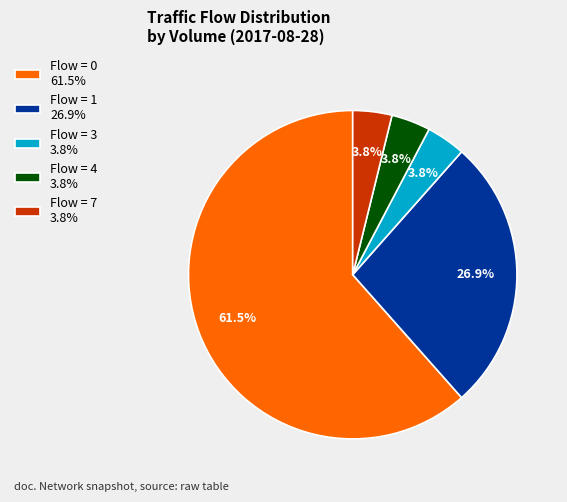

What is the largest slice in the pie chart?

Flow = 0 61.5%